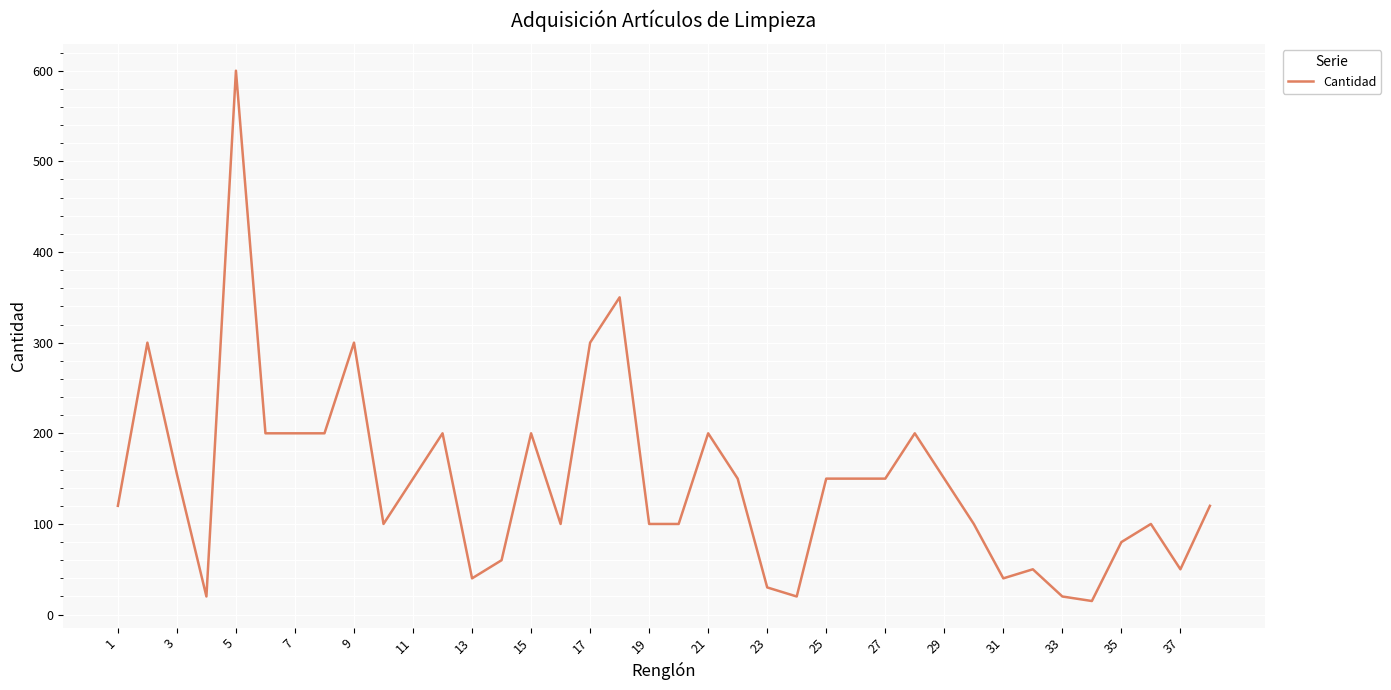

Reading left to right, list all the values displayed in this chart.

120	300	155	20	600	200	200	200	300	100	150	200	40	60	200	100	300	350	100	100	200	150	30	20	150	150	150	200	150	100	40	50	20	15	80	100	50	120